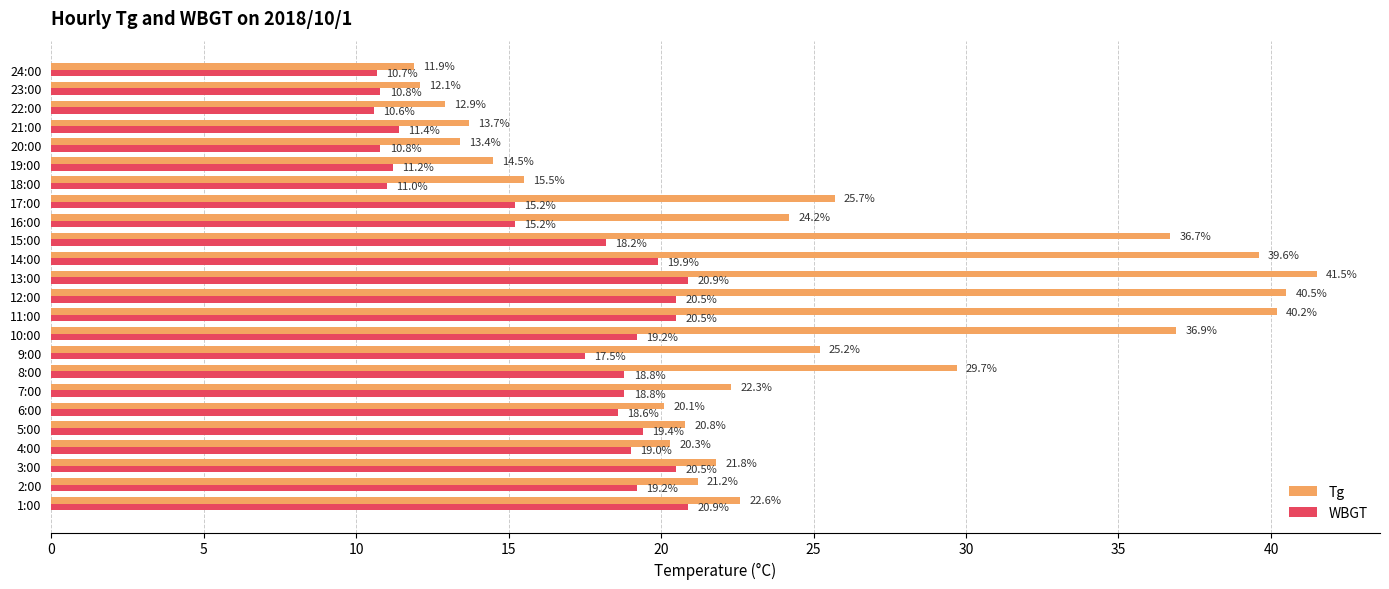

List the series in order of their overall mean, highest first.

Tg, WBGT